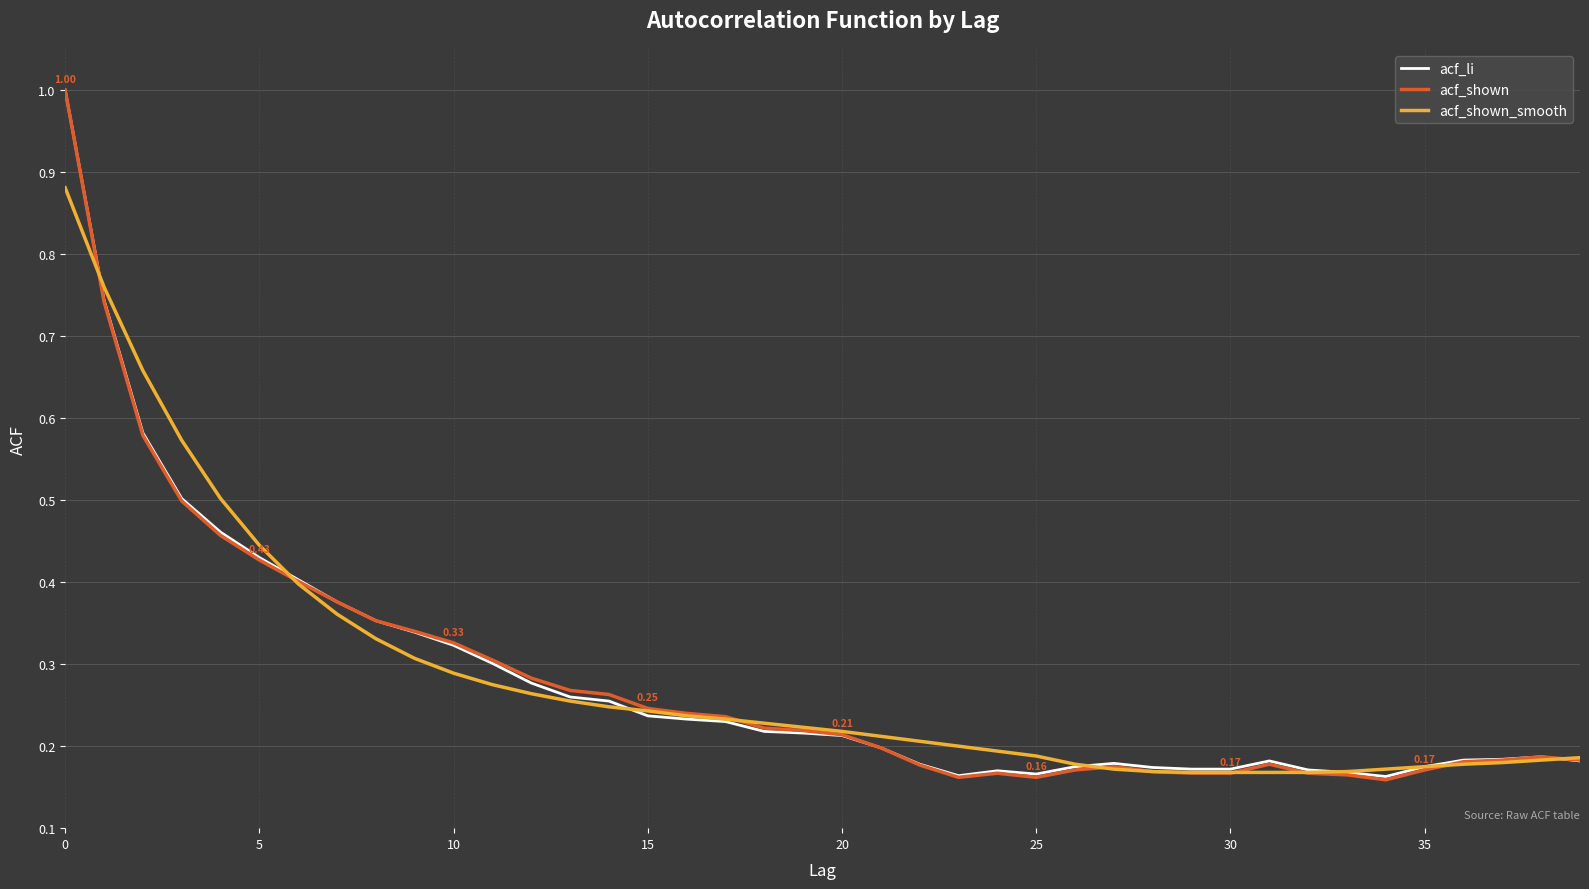

Which series has the widest spread of values?

acf_shown